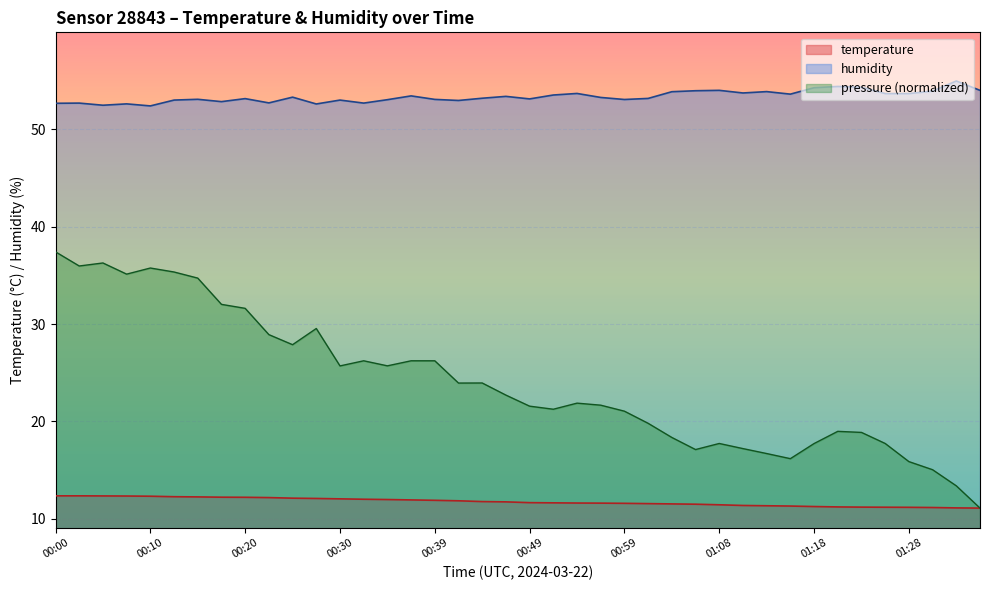

Reading left to right, what are all the values shown in this chart?

temperature: 00:00=12.4	00:03=12.4	00:05=12.3	00:08=12.3	00:10=12.3	00:13=12.3	00:15=12.2	00:17=12.2	00:20=12.2	00:22=12.2	00:25=12.1	00:27=12.1	00:30=12.1	00:32=12.0	00:34=12.0	00:37=11.9	00:39=11.9	00:42=11.8	00:44=11.8	00:46=11.7	00:49=11.7	00:51=11.6	00:54=11.6	00:56=11.6	00:59=11.6	01:01=11.6	01:03=11.5	01:06=11.5	01:08=11.4	01:11=11.4	01:13=11.3	01:16=11.3	01:18=11.3	01:20=11.2	01:23=11.2	01:25=11.2	01:28=11.2	01:30=11.2	01:33=11.1	01:35=11.1
humidity: 00:00=52.7	00:03=52.7	00:05=52.5	00:08=52.6	00:10=52.4	00:13=53.0	00:15=53.1	00:17=52.9	00:20=53.2	00:22=52.7	00:25=53.3	00:27=52.6	00:30=53.0	00:32=52.7	00:34=53.1	00:37=53.5	00:39=53.1	00:42=53.0	00:44=53.2	00:46=53.4	00:49=53.1	00:51=53.5	00:54=53.7	00:56=53.3	00:59=53.1	01:01=53.2	01:03=53.9	01:06=54.0	01:08=54.0	01:11=53.8	01:13=53.9	01:16=53.6	01:18=54.3	01:20=54.4	01:23=54.3	01:25=53.7	01:28=53.7	01:30=54.0	01:33=55.0	01:35=54.0